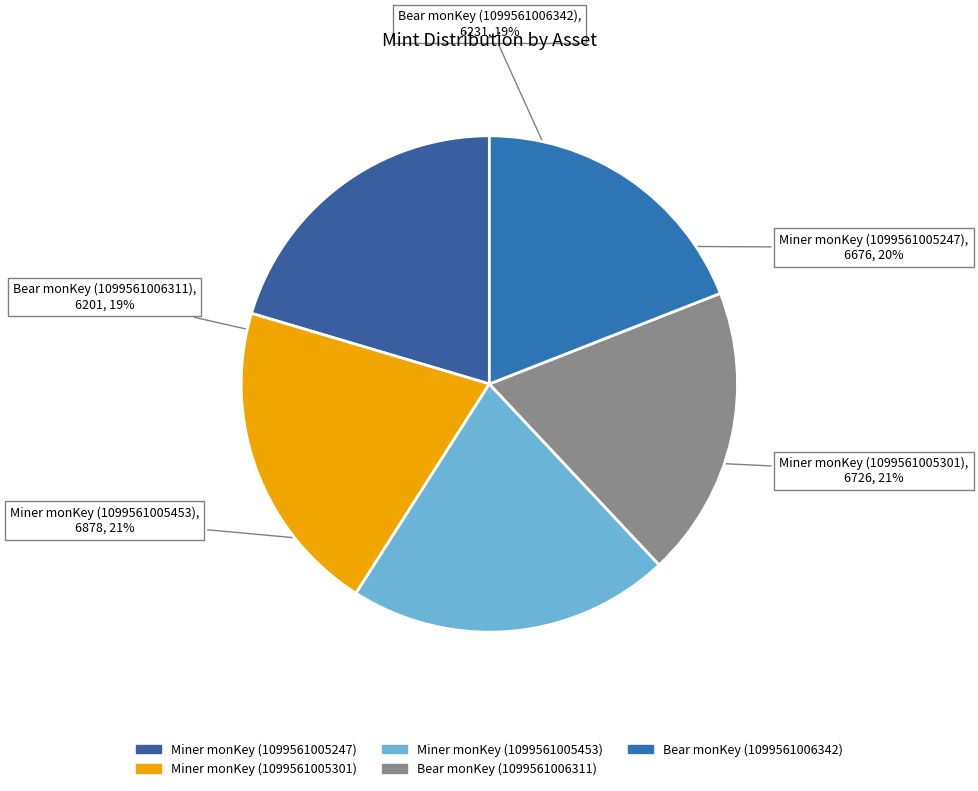

What is the ratio of the value at Bear monKey (1099561006311) to the value at Bear monKey (1099561006342)?

1.0